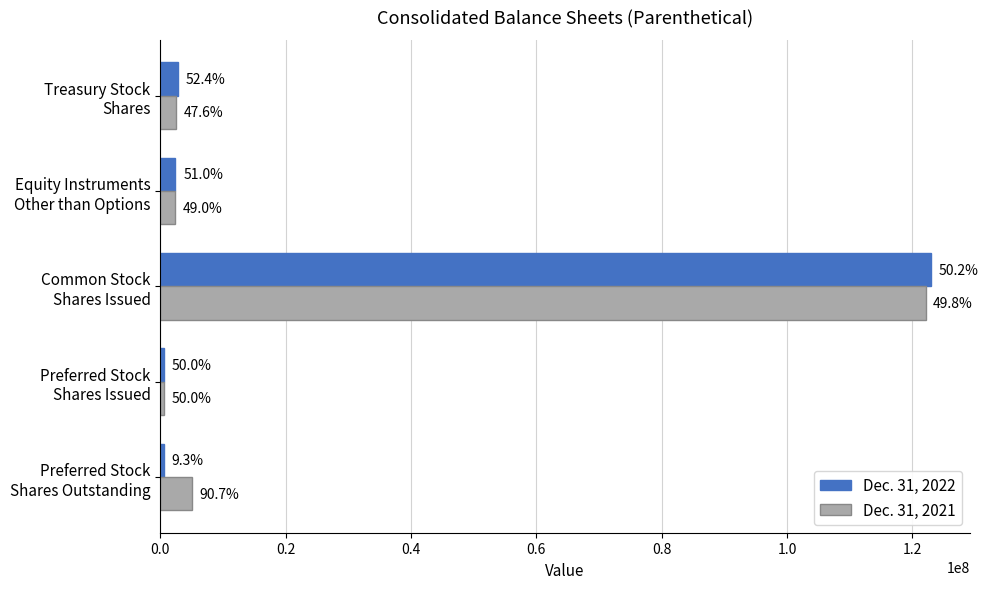

What is the difference between the maximum and second lowest values in the Dec. 31, 2021 series?

119793773